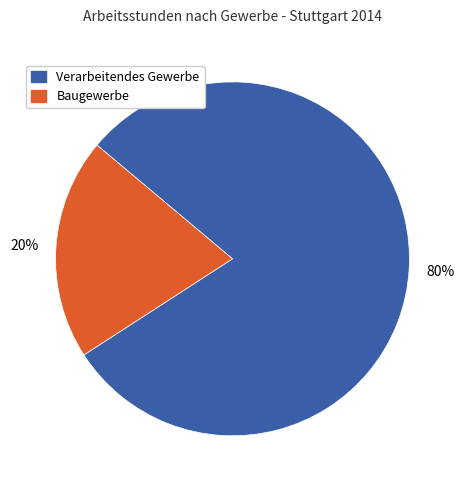

To the nearest percent, what is the difference between the largest and smallest slice percentages?

60%